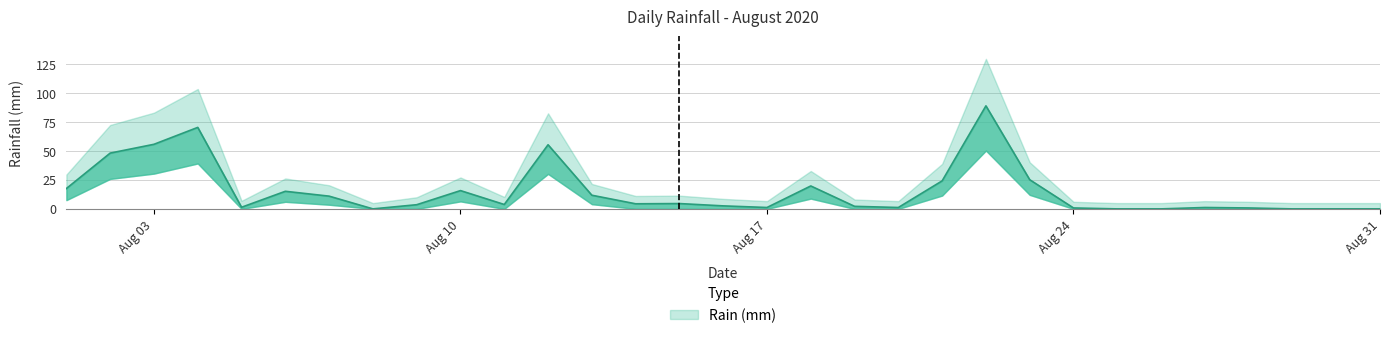

How many values exceed 3?

17